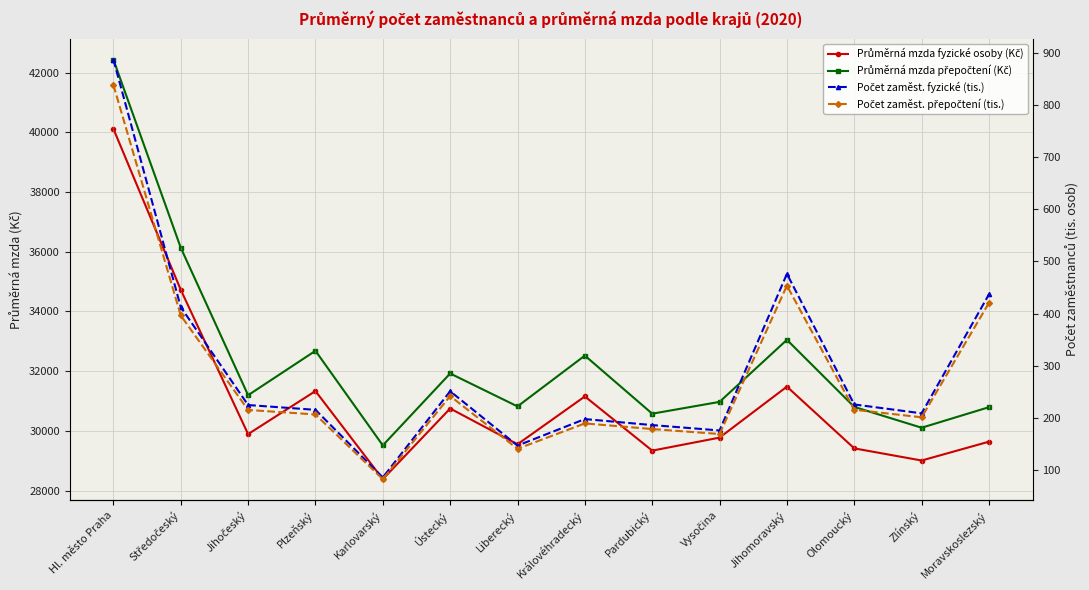

Does the chart display data point markers on the line(s)?

Yes